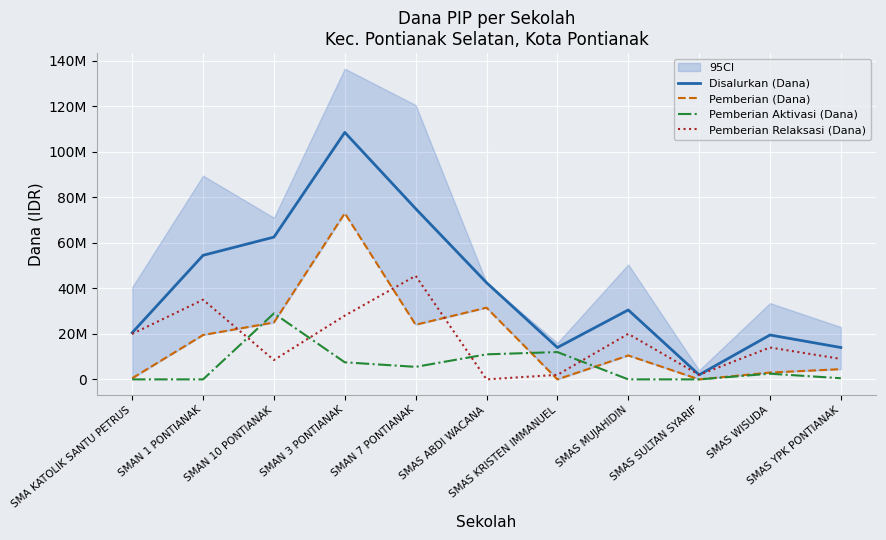

List the series in order of their peak value, highest first.

Disalurkan (Dana), Pemberian (Dana), Pemberian Relaksasi (Dana), Pemberian Aktivasi (Dana)